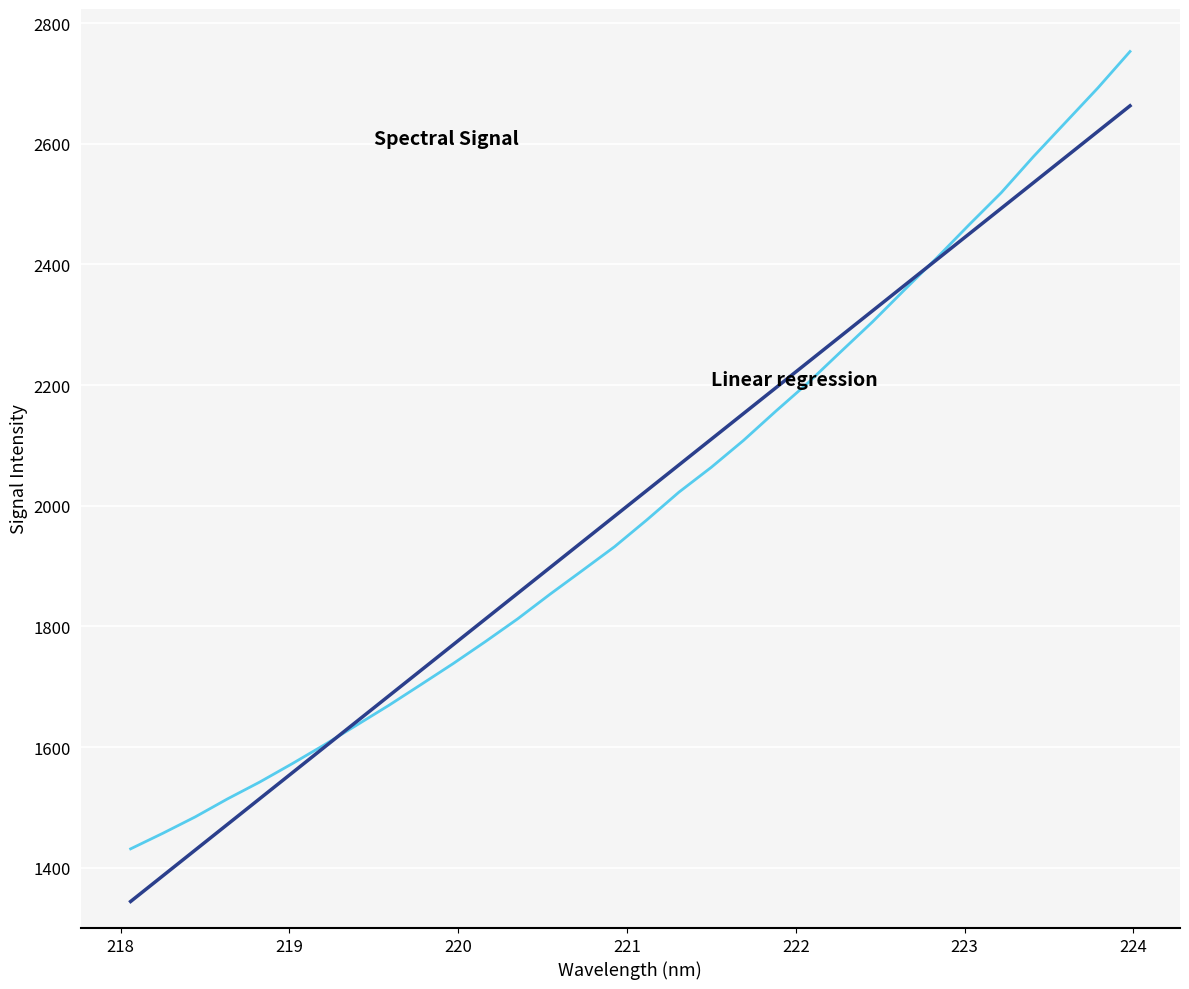

What is the greatest value displayed?

2752.9